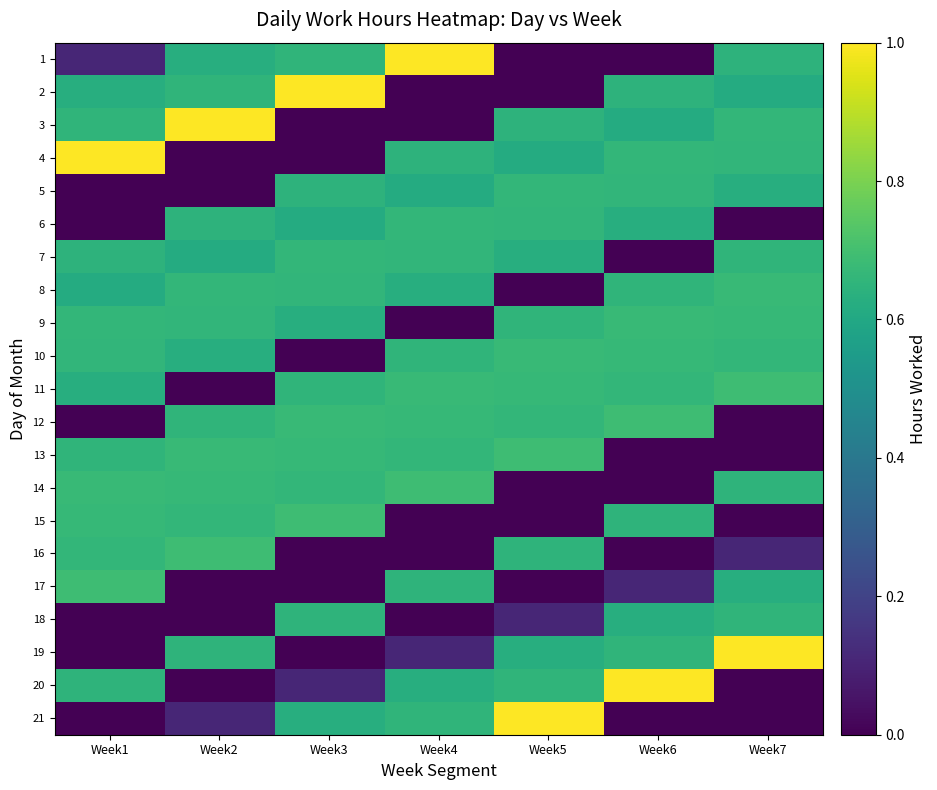

What is the maximum value shown in the chart?

1.0